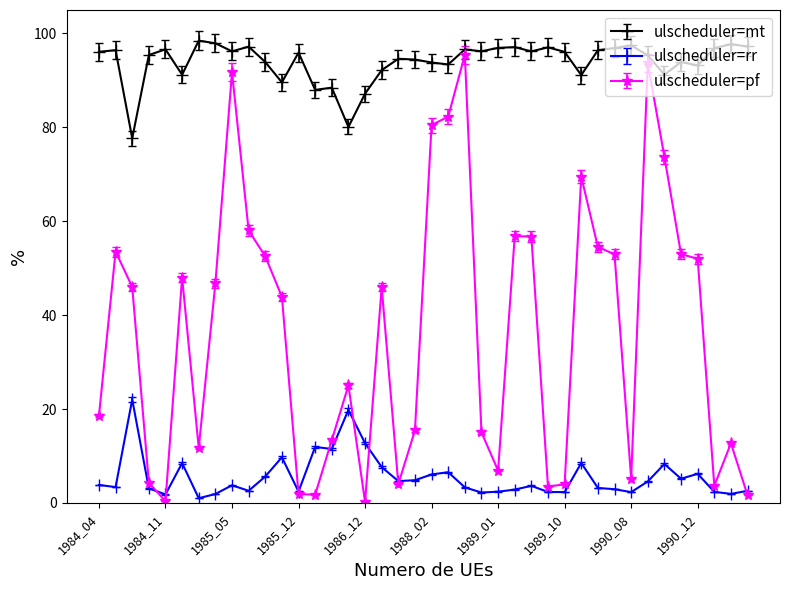

True or false: ulscheduler=mt and ulscheduler=rr intersect in this chart.

False